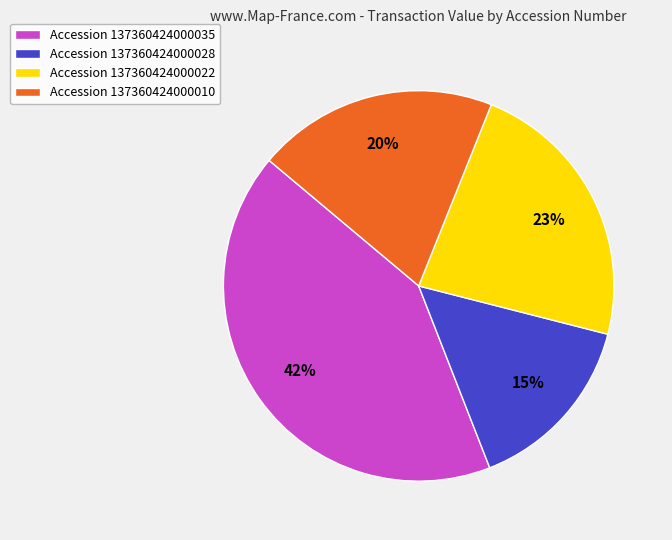

To the nearest percent, what percentage of the pie is Accession 137360424000010?

20%